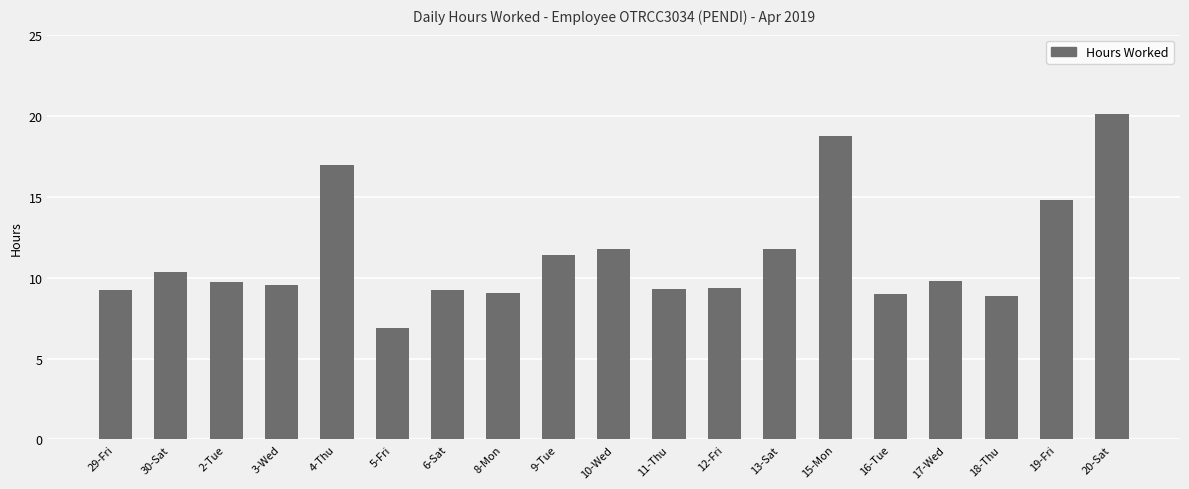

What is the label of the 7th bar from the right?

13-Sat